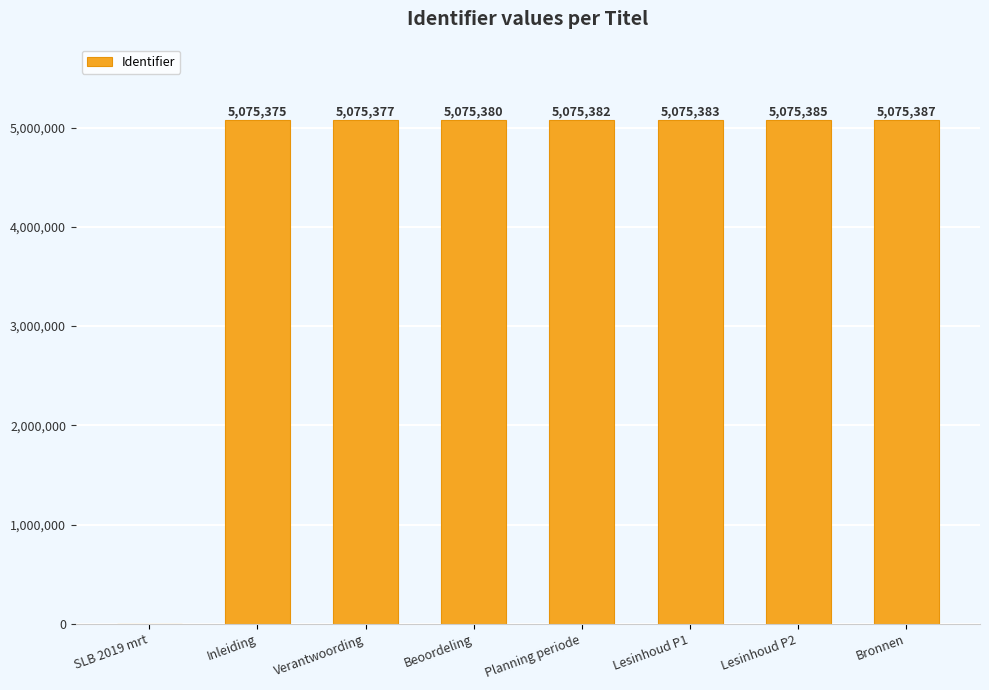

What is the greatest value displayed?

5075387